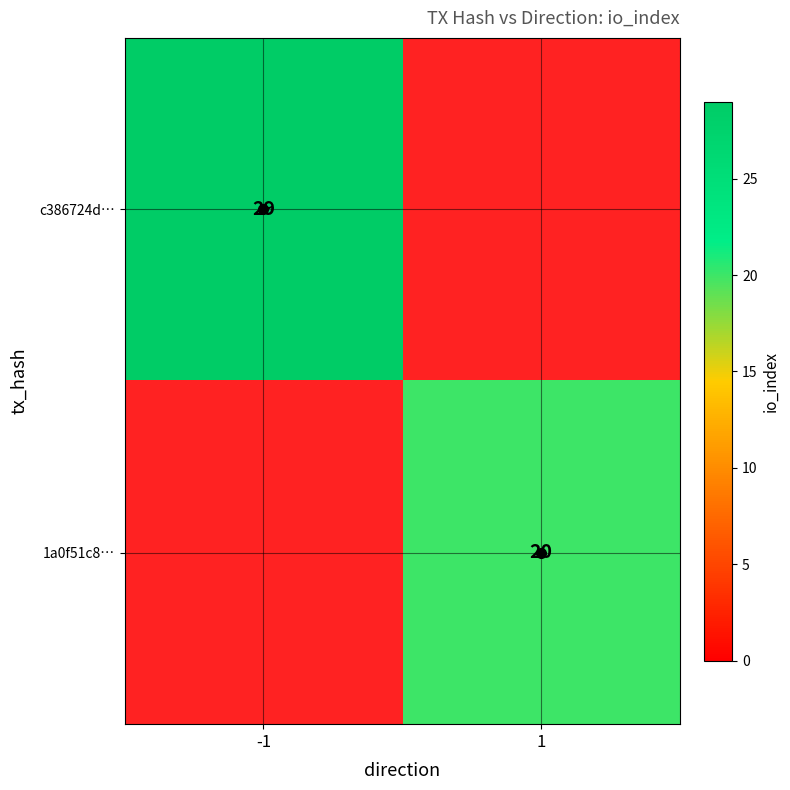

How many categories are shown in the chart?

2